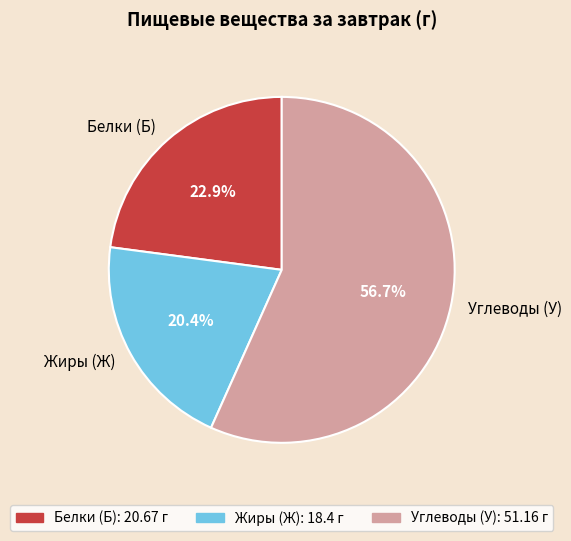

Which category has the biggest portion of the pie?

Углеводы (У)